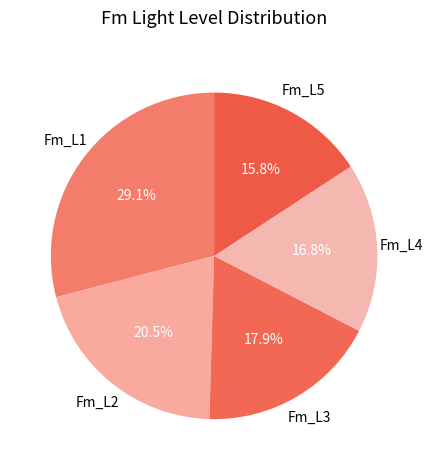

Does Fm_L1 represent more than half of the total?

No